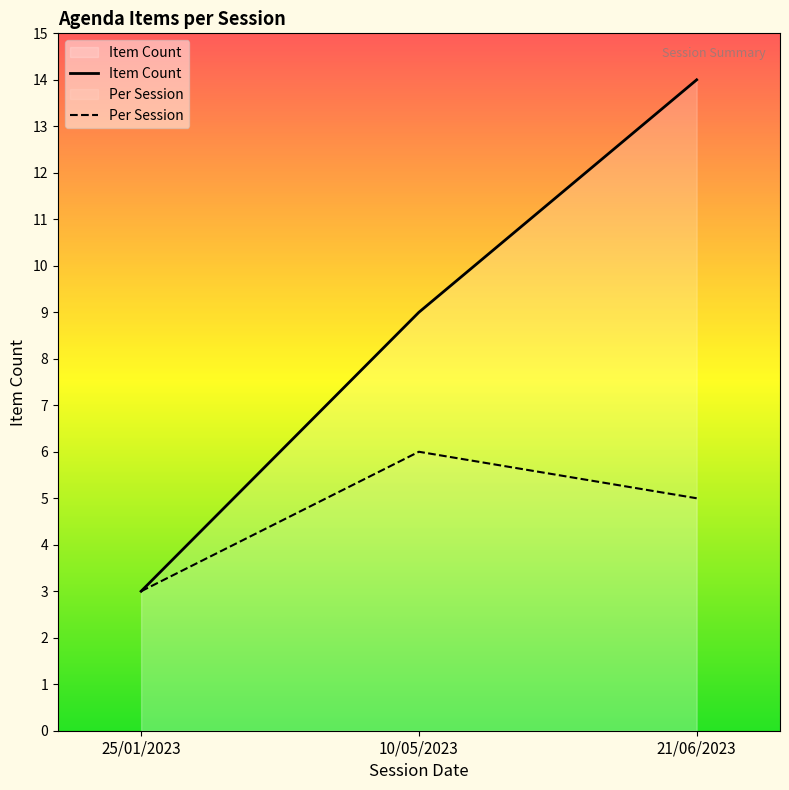

What is the greatest value displayed?

14